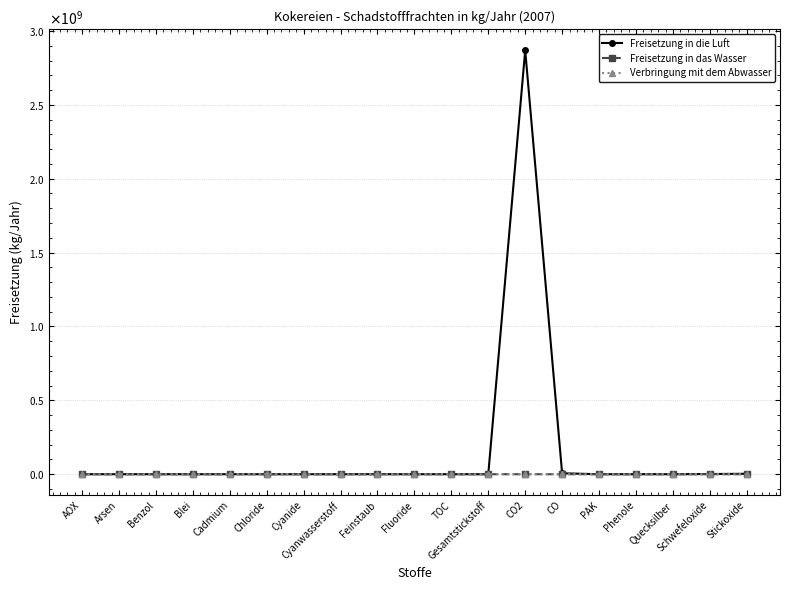

What is the difference between the Verbringung mit dem Abwasser values at Blei and Arsen?

32